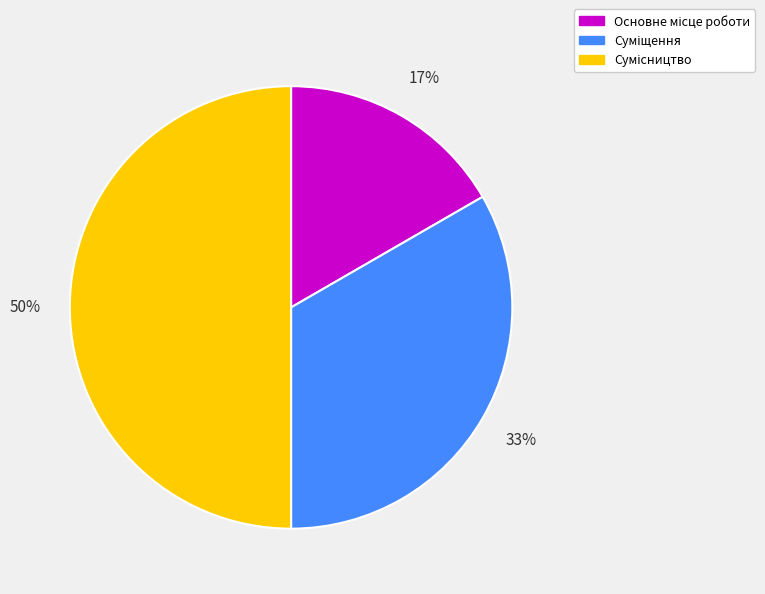

To the nearest percent, what is the difference between the largest and smallest slice percentages?

33%